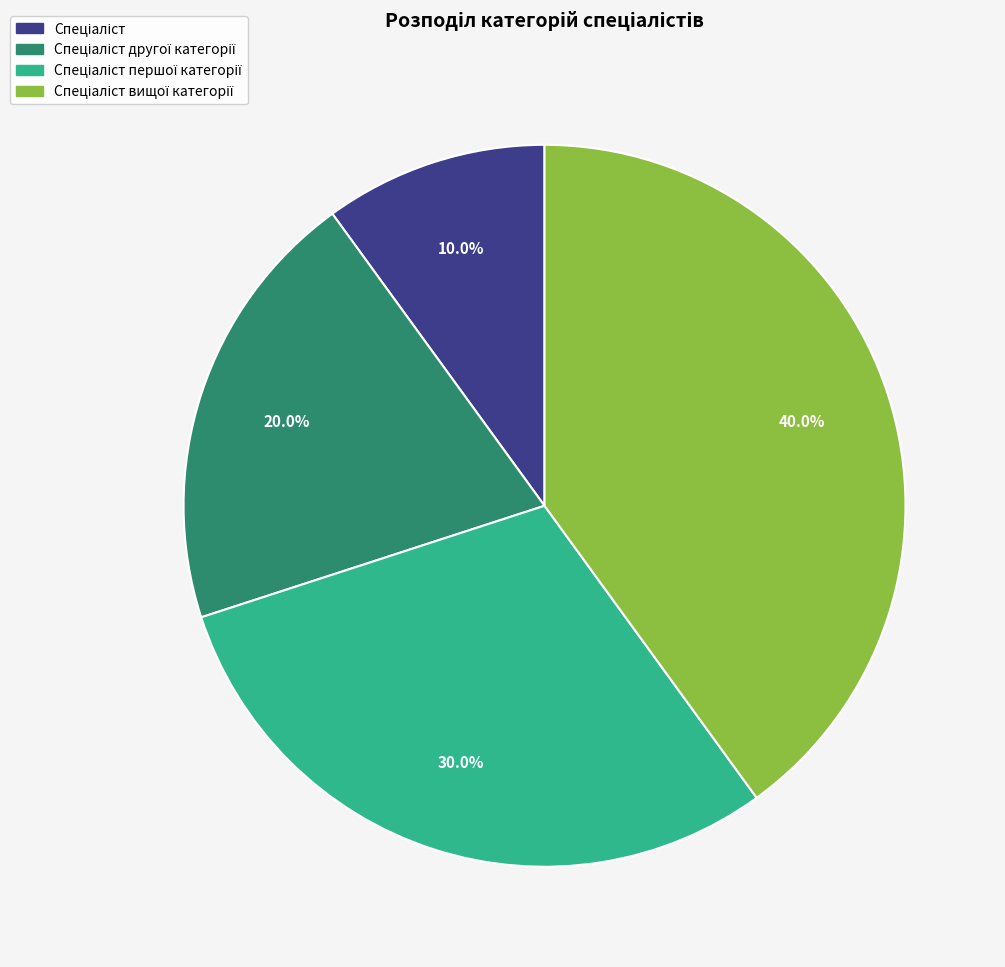

Is there any slice that represents more than half of the pie?

No